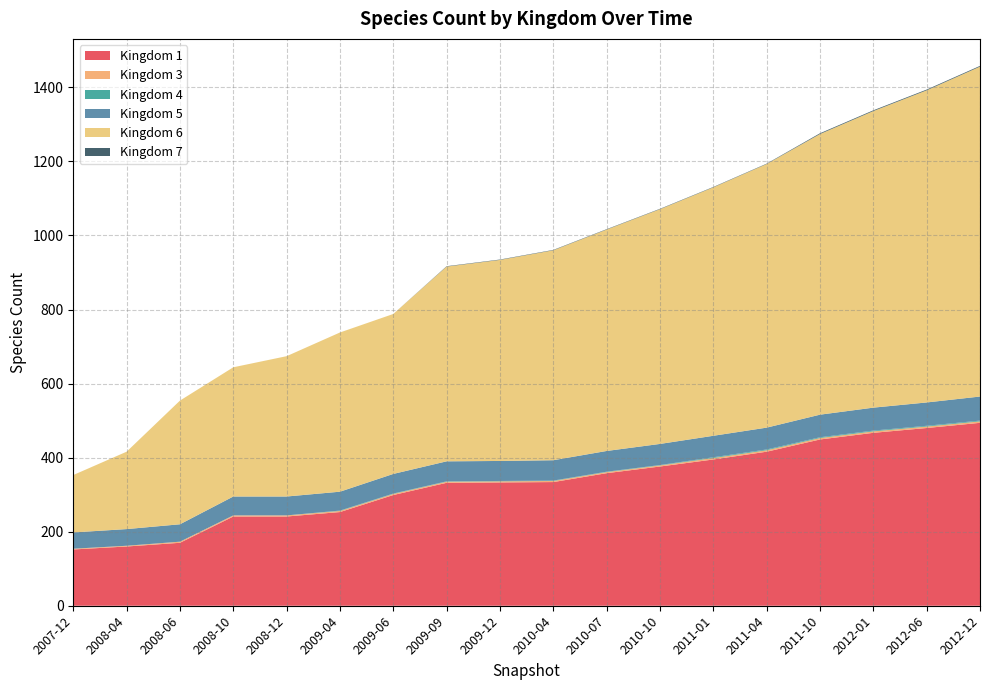

Reading left to right, what are all the values shown in this chart?

Kingdom 1: 152	160	170	241	241	253	299	332	333	334	358	376	395	416	449	467	480	494
Kingdom 3: 2	2	3	3	3	3	3	3	3	3	3	3	4	4	4	4	4	4
Kingdom 4: 0	0	0	0	0	1	1	1	1	1	1	1	2	2	2	2	2	2
Kingdom 5: 44	45	47	51	51	51	53	54	54	55	56	57	58	59	61	62	63	65
Kingdom 6: 155	209	334	349	379	430	432	526	543	567	598	634	671	712	758	801	843	891
Kingdom 7: 0	0	0	0	0	0	0	1	1	1	1	1	1	1	2	2	2	2